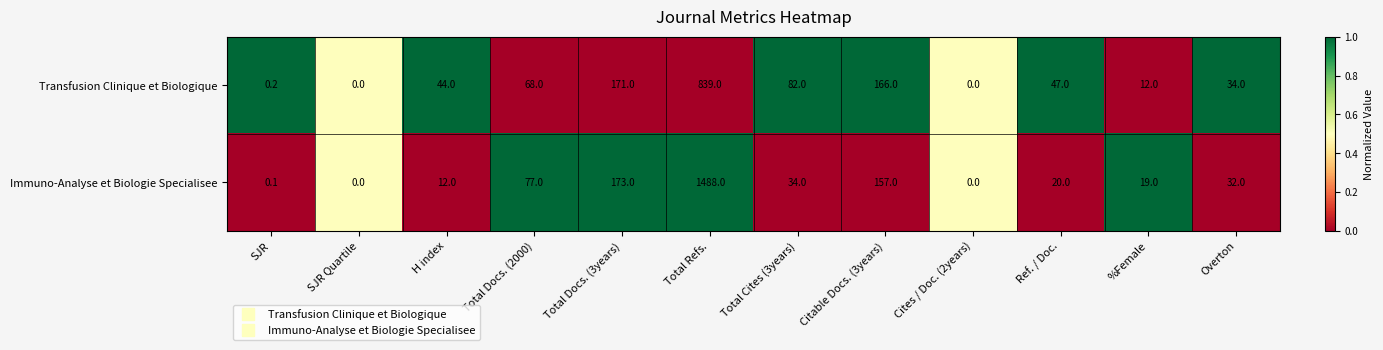

Between H index and Total Refs., which series saw the biggest shift?

Immuno-Analyse et Biologie Specialisee